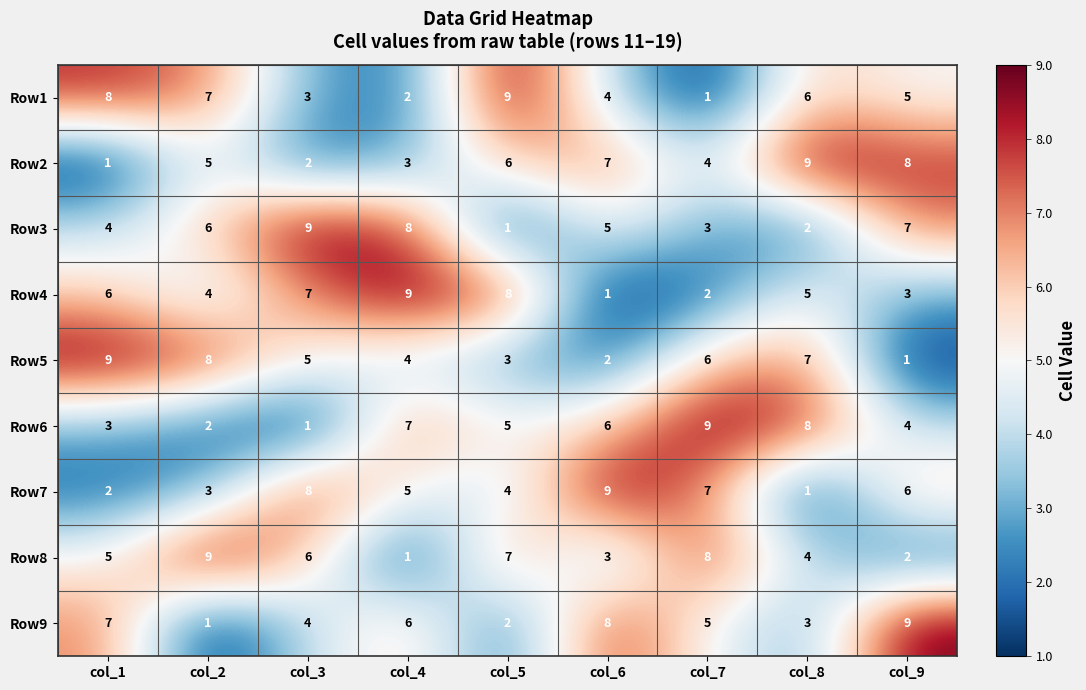

The Row6 series shows 4 at col_4. True or false?

False